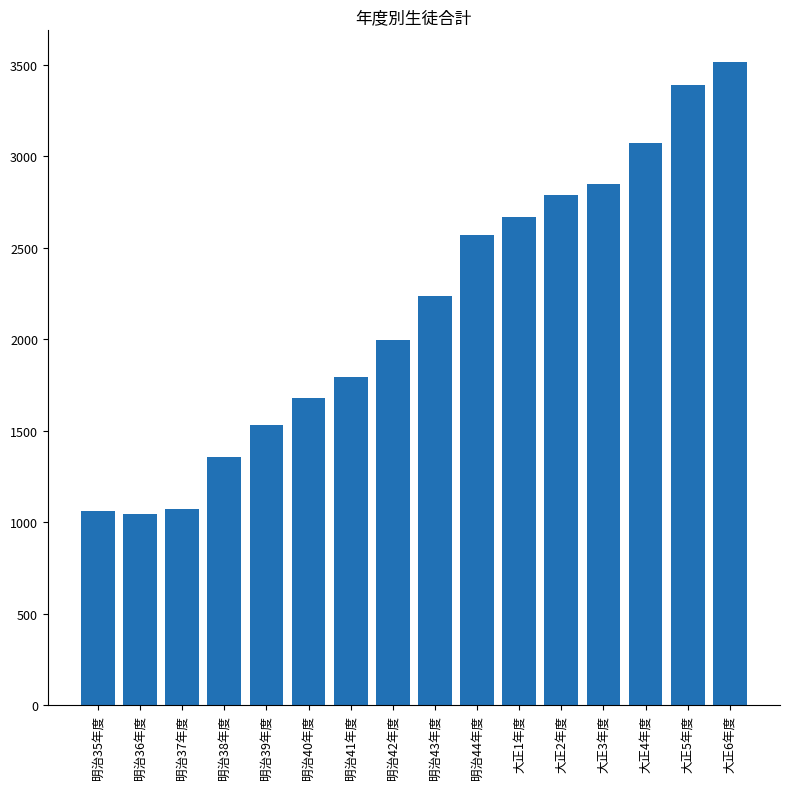

Where is the data nearest to the value 2277?

明治43年度